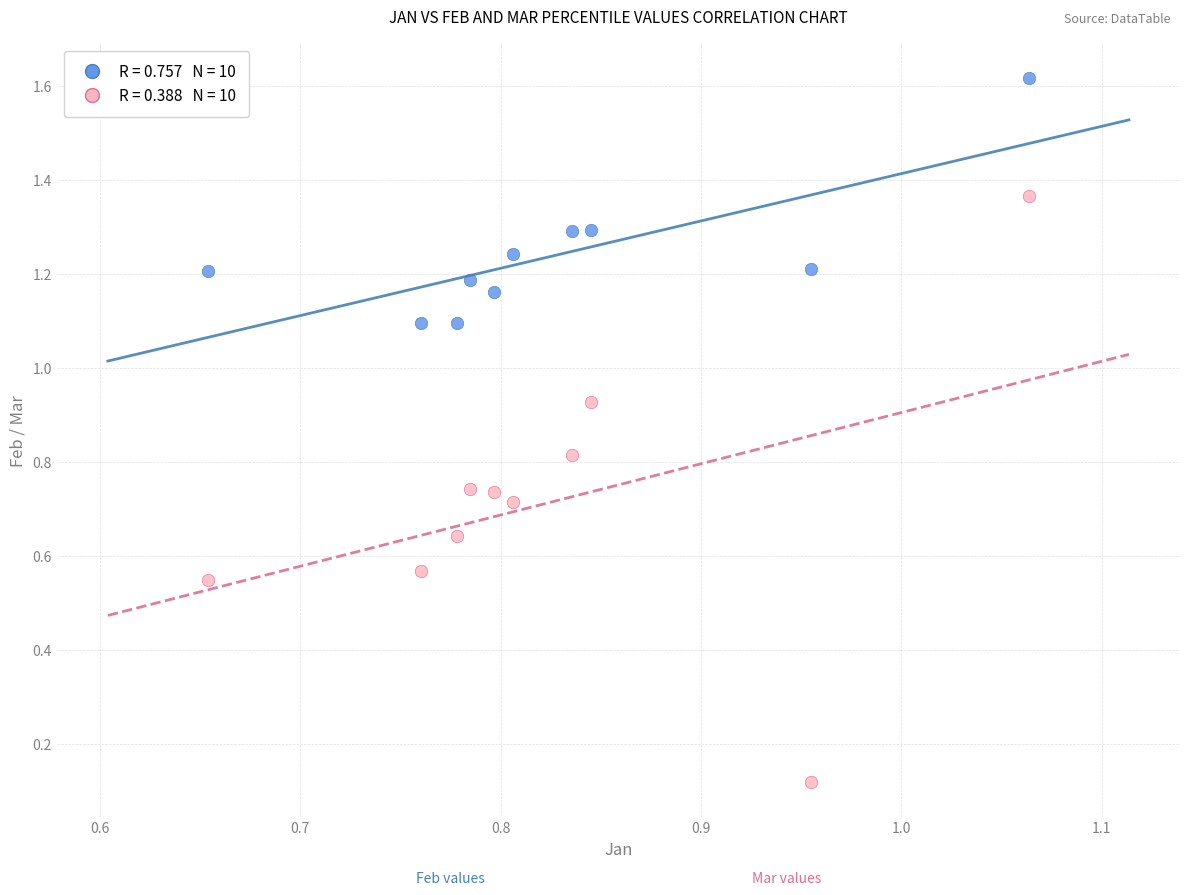

Across all data points, what is the range of Y values (max minus min)?

1.5